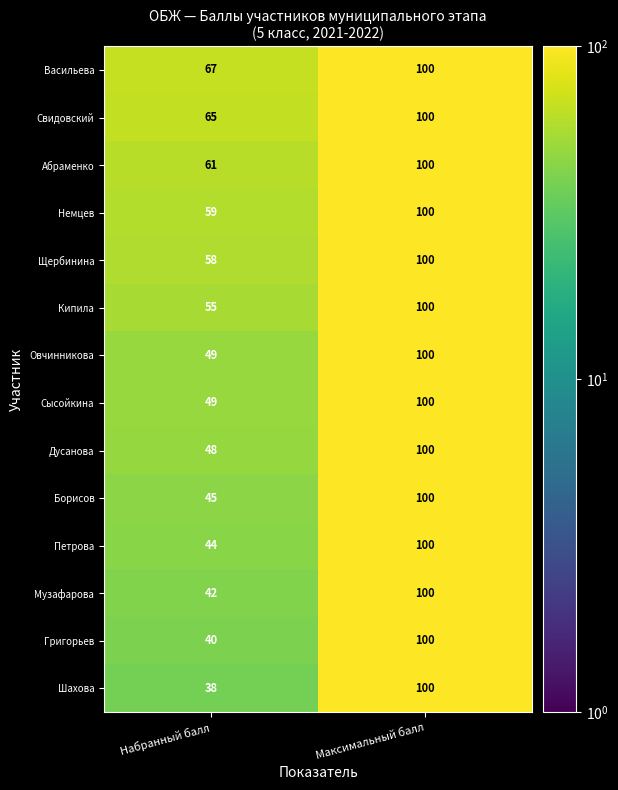

At how many categories does at least one series exceed 86?

1